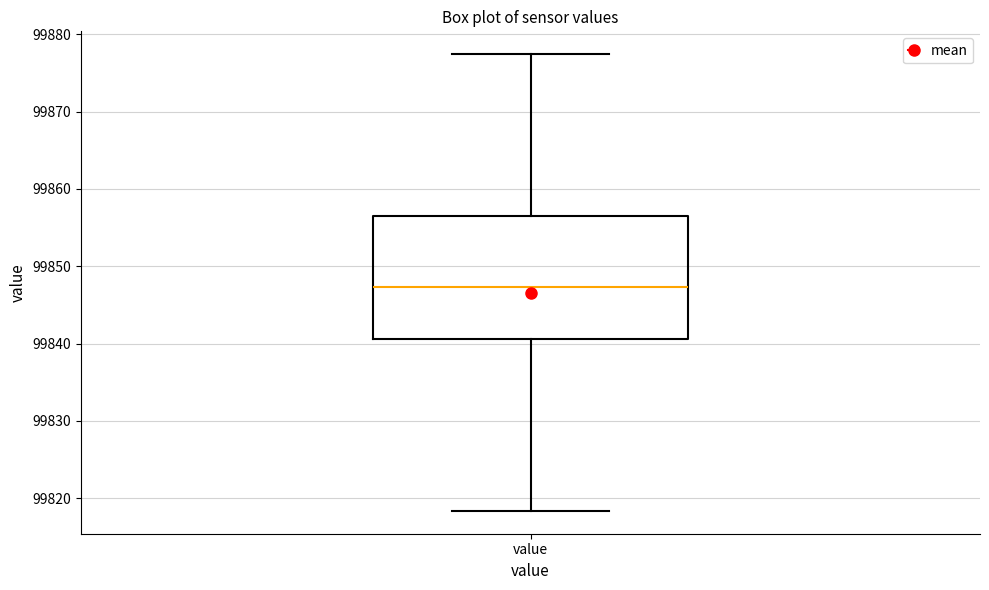

Where does the upper whisker of the box for value end on the y-axis? The values are not printed on the chart, so give them approximately, as read against the axis.

99877